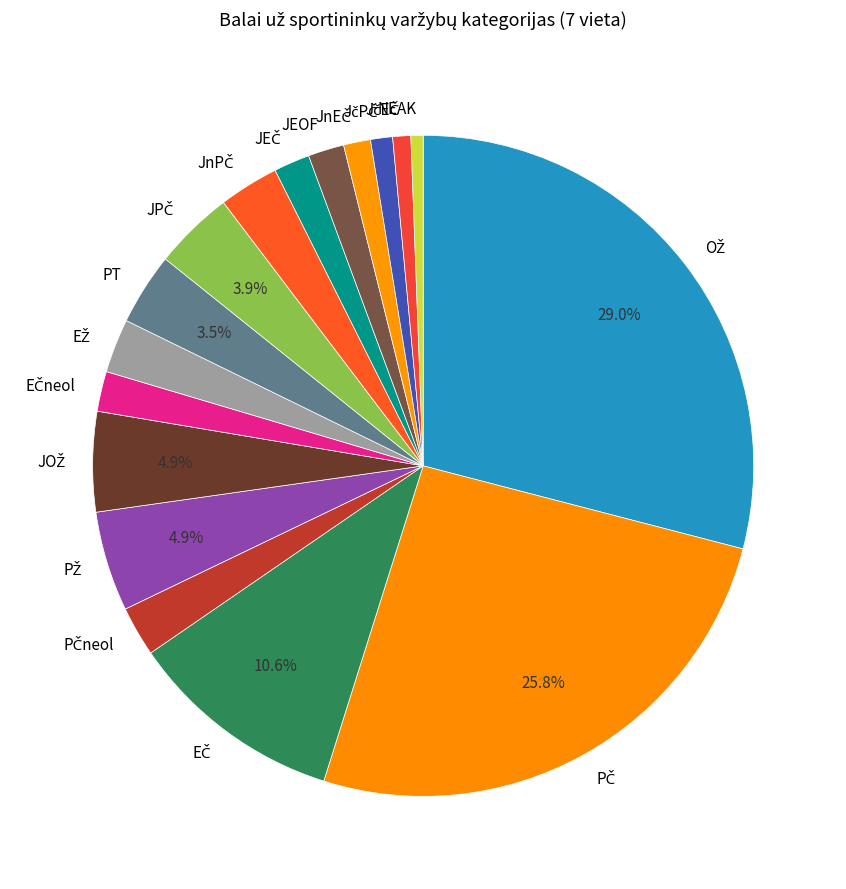

Does NEAK represent more than half of the total?

No